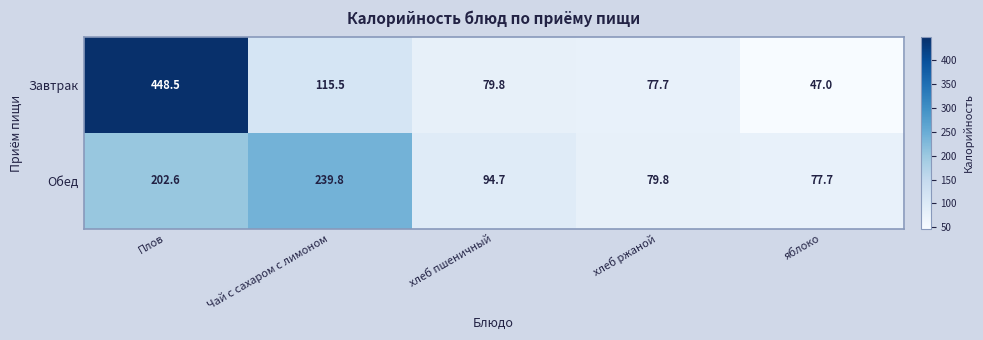

Which label corresponds to the smallest value in the chart?

яблоко